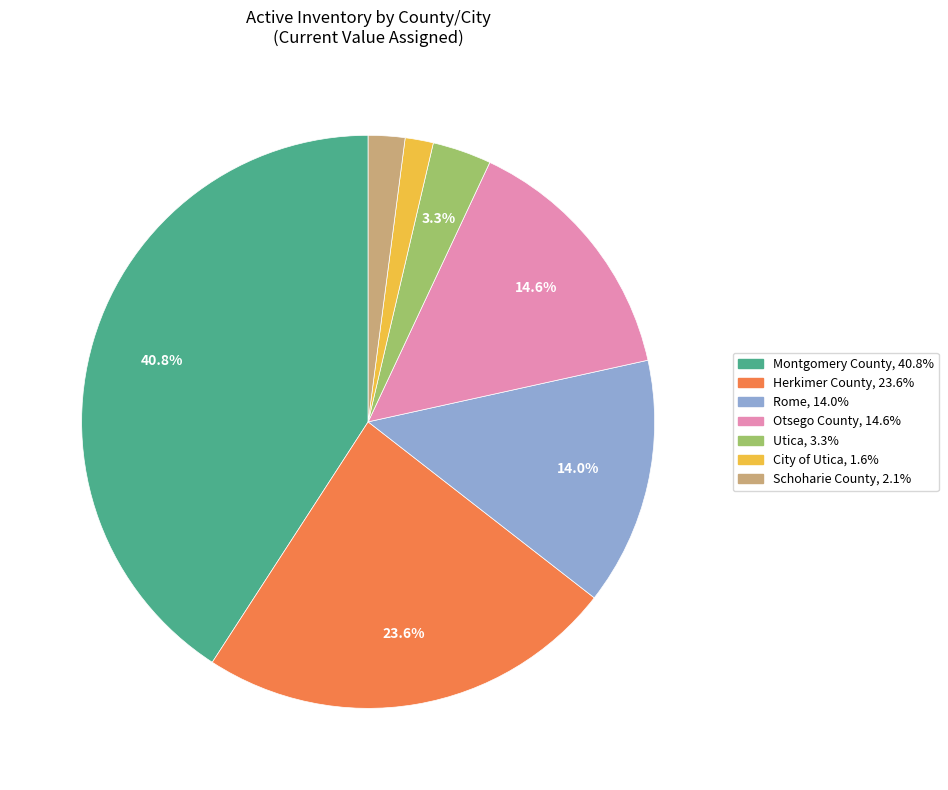

The Otsego County slice represents 6% of the pie. True or false?

False